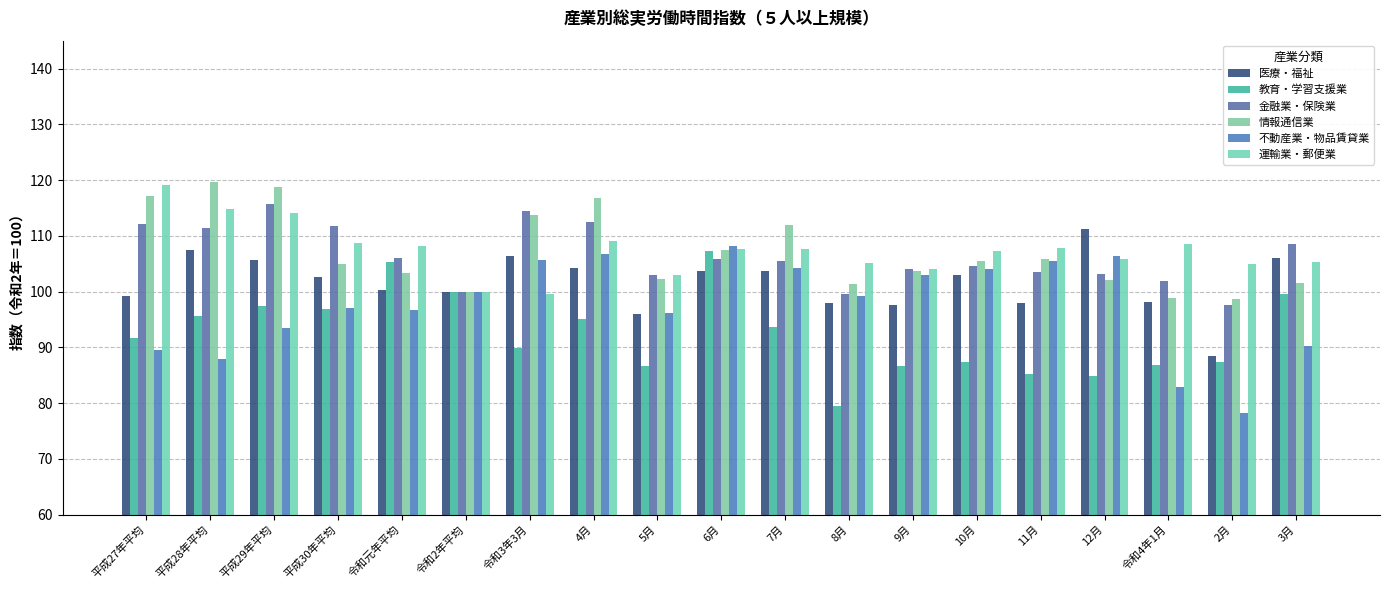

What is the spread (max minus min) of values at 3月?

18.2